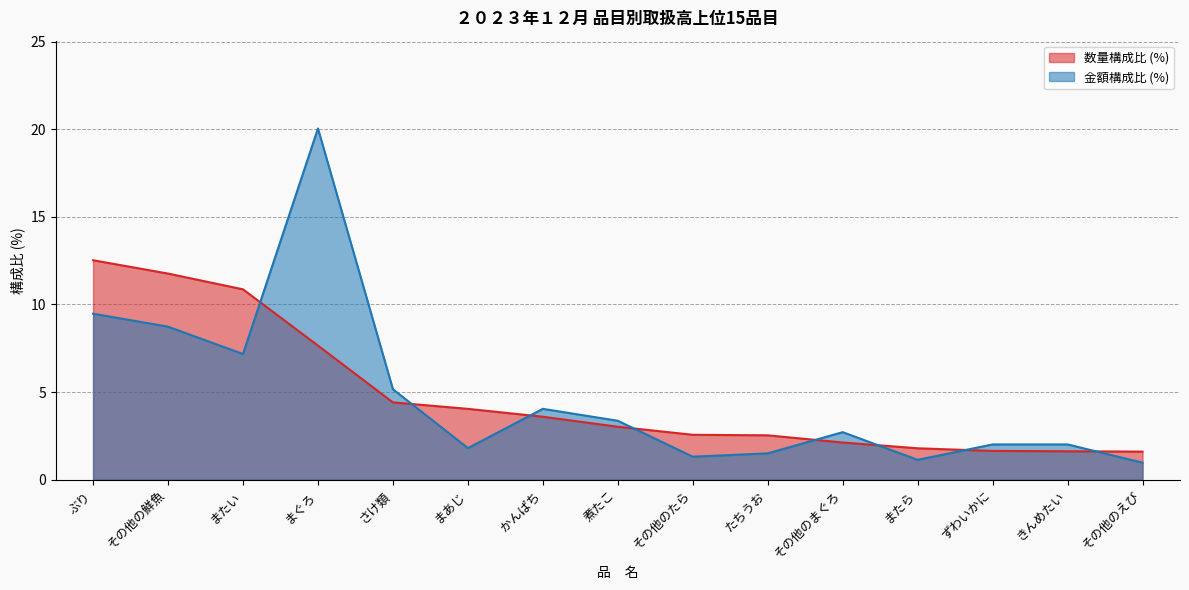

What is the average value of the 数量 (kg) series?

4.8